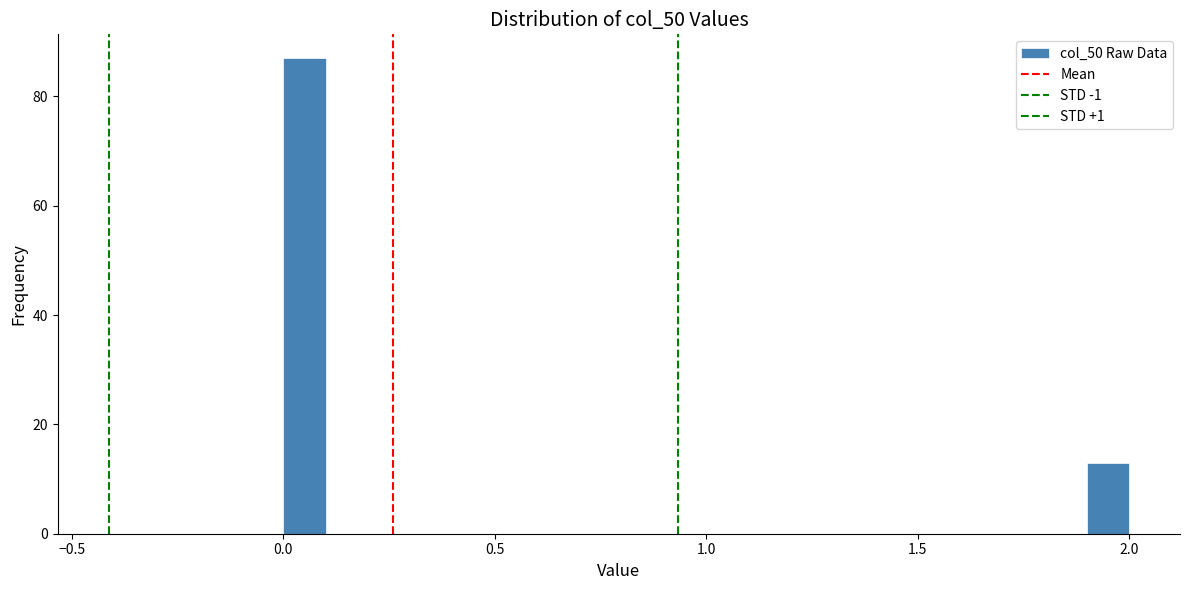

Around what value on the x-axis is the tallest bar? Give the approximate position of its centre, as read against the axis.

0.05